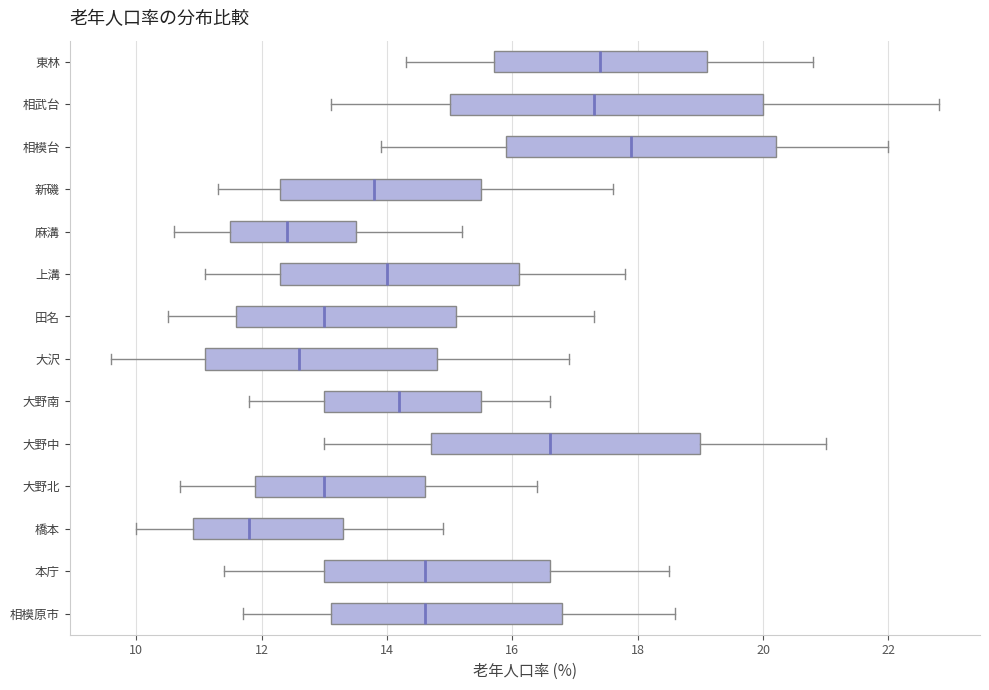

Which box's median line is the furthest to the left?

橋本